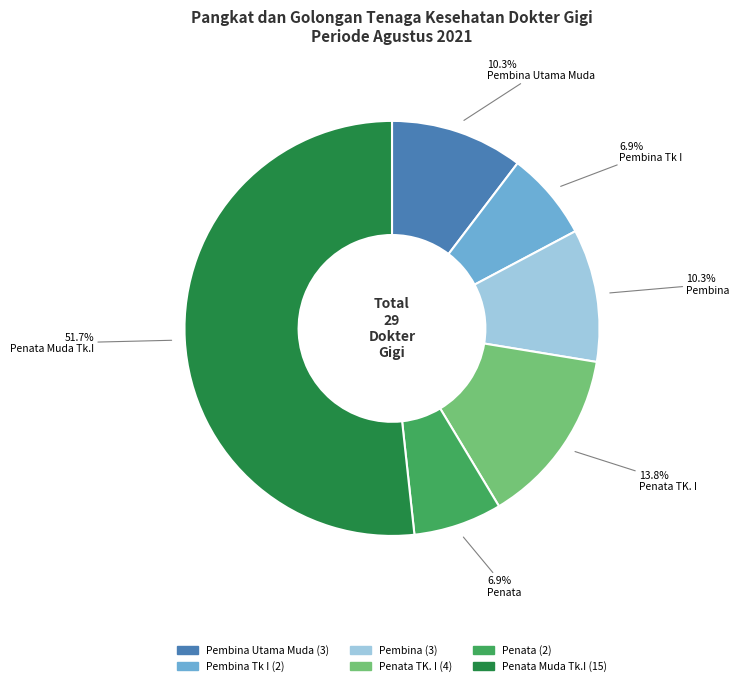

Is there any slice that represents more than half of the pie?

Yes